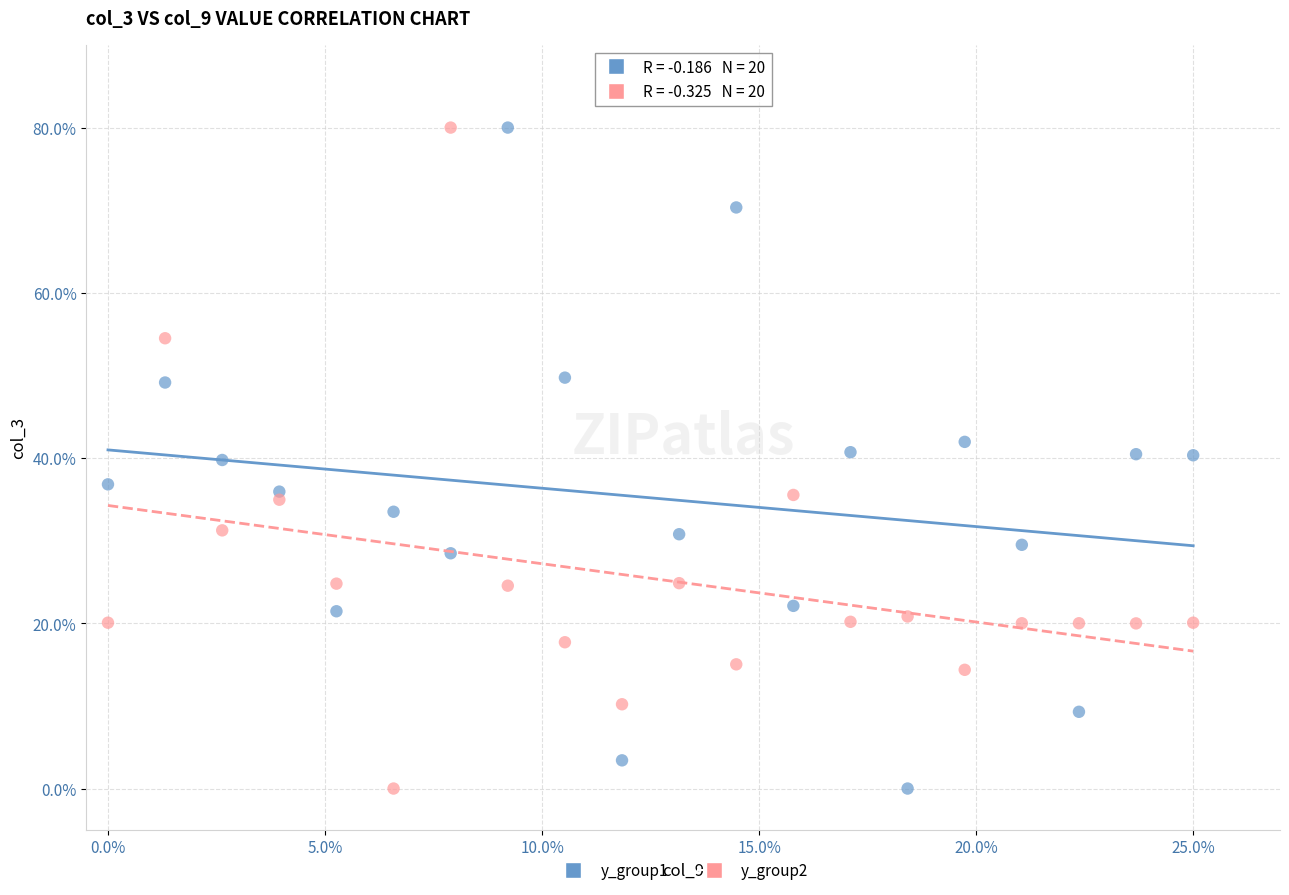

Across all data points, what is the range of Y values (max minus min)?

80.0